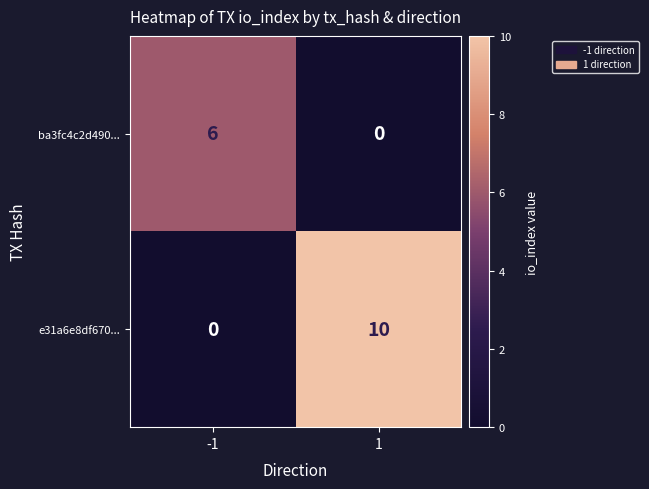

What value does the ba3fc4c2d490... series have at -1?

6